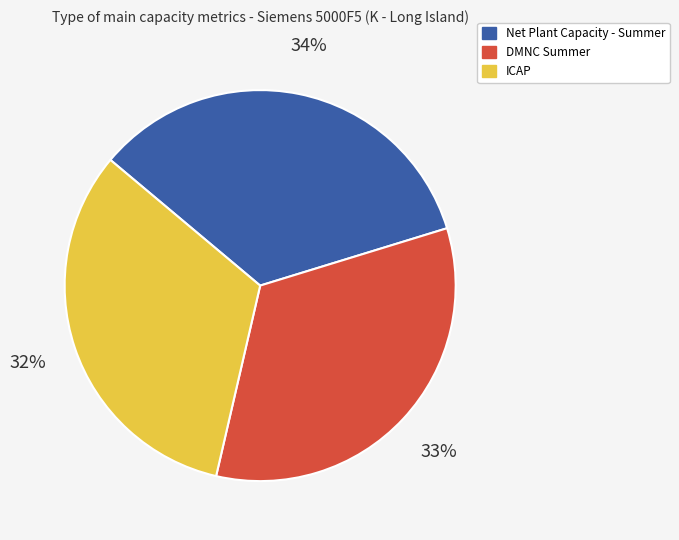

How many segments does this pie chart have?

3